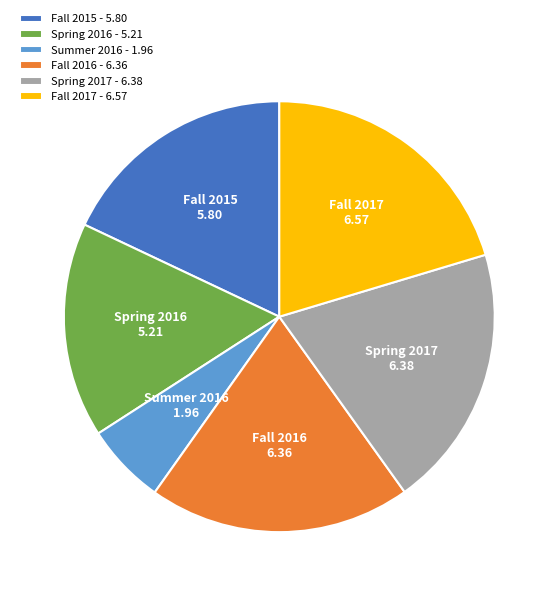

Do Fall 2017 and Fall 2016 together represent more than half of the pie?

No